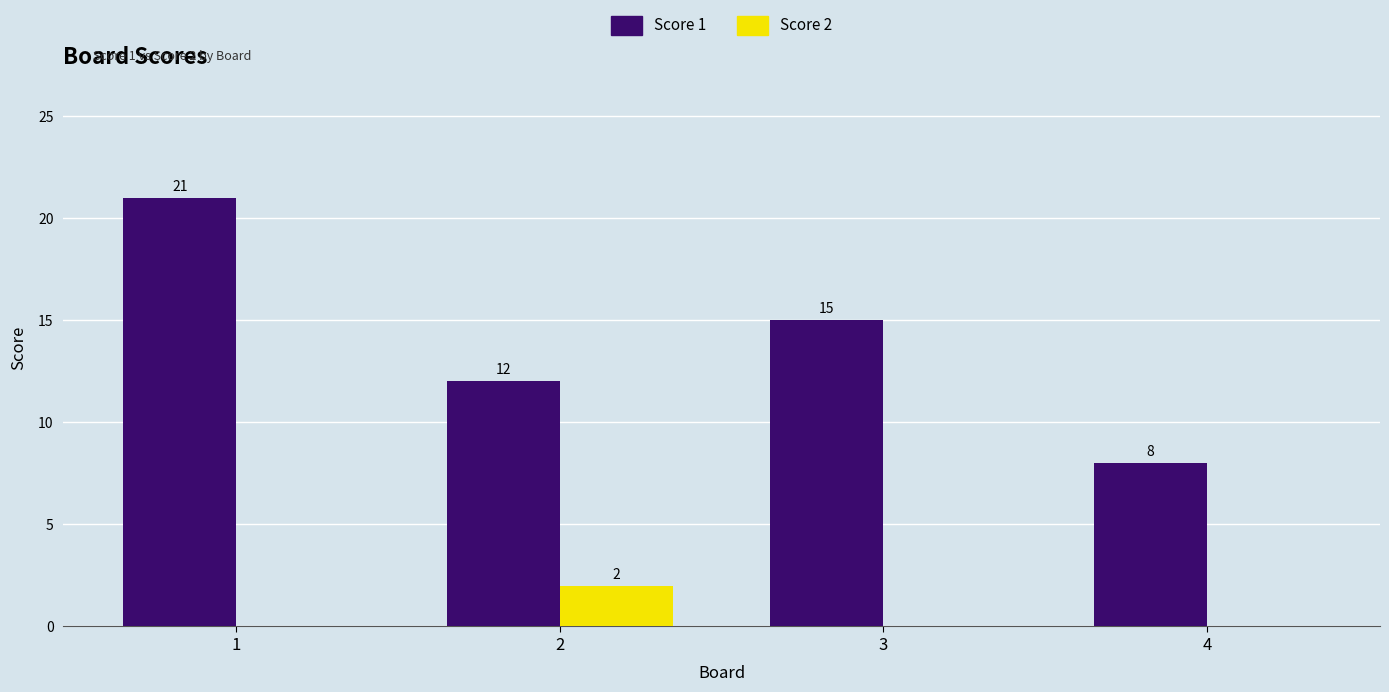

Reading left to right, transcribe all the data shown in this chart.

Score 1: 1=21	2=12	3=15	4=8
Score 2: 1=0	2=2	3=0	4=0